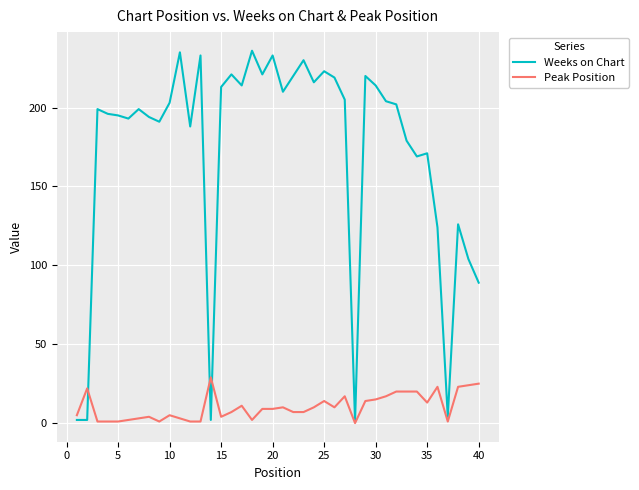

Which series has the largest total across all categories?

Weeks on Chart